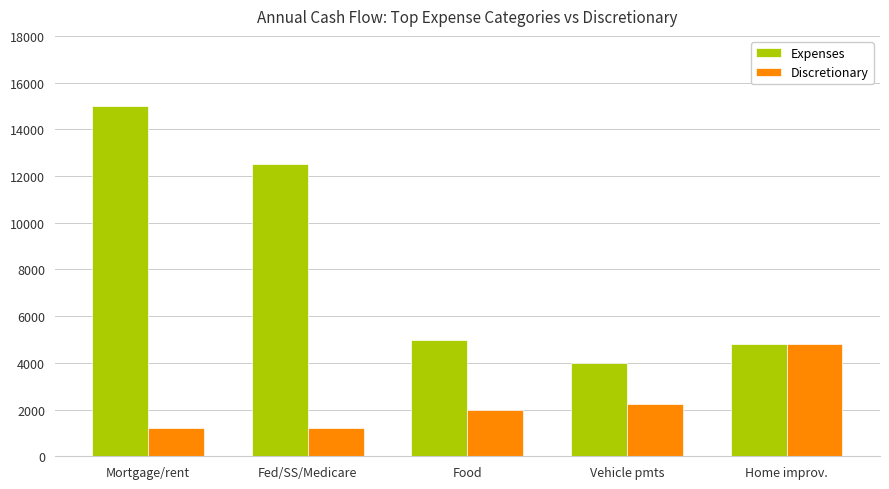

What is the average value of the Expenses series?

8260